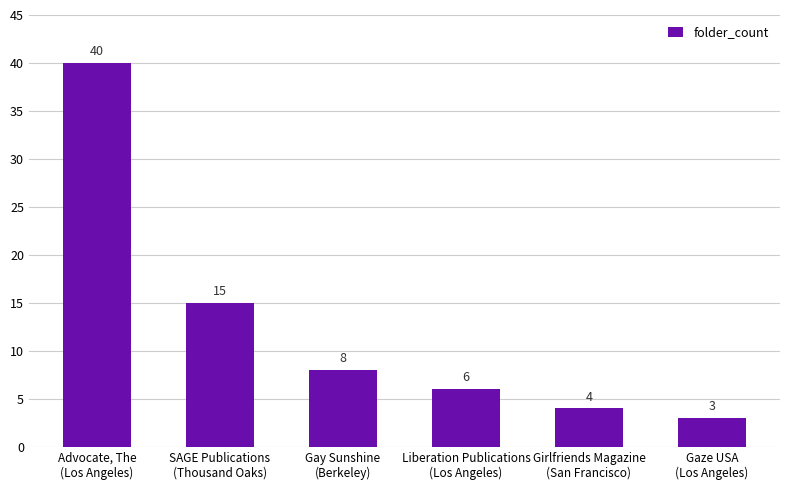

The value at SAGE Publications
(Thousand Oaks) is 4. True or false?

False